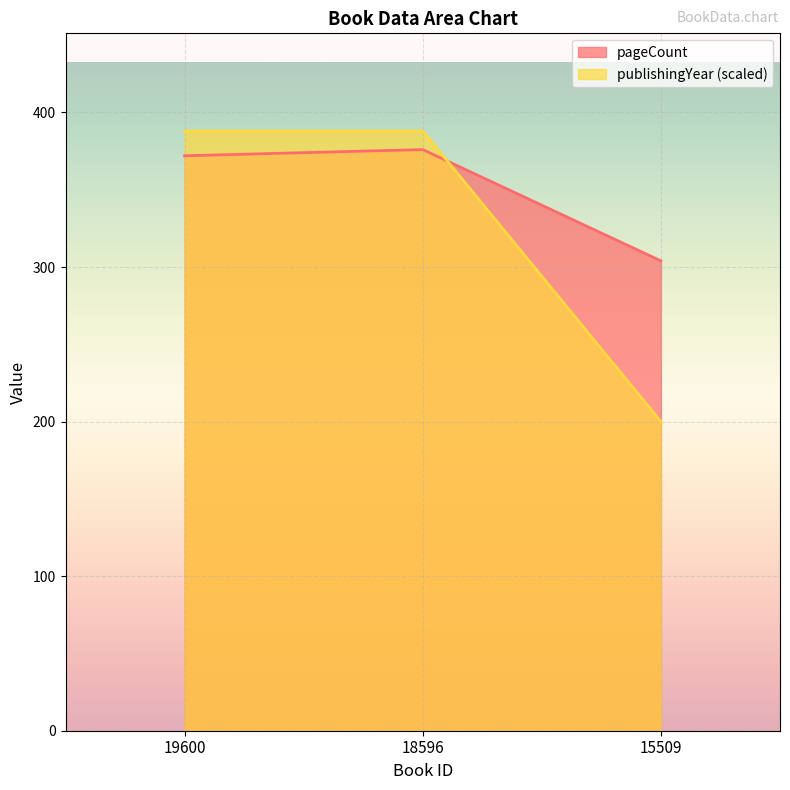

At which label is pageCount closest to 340?

19600